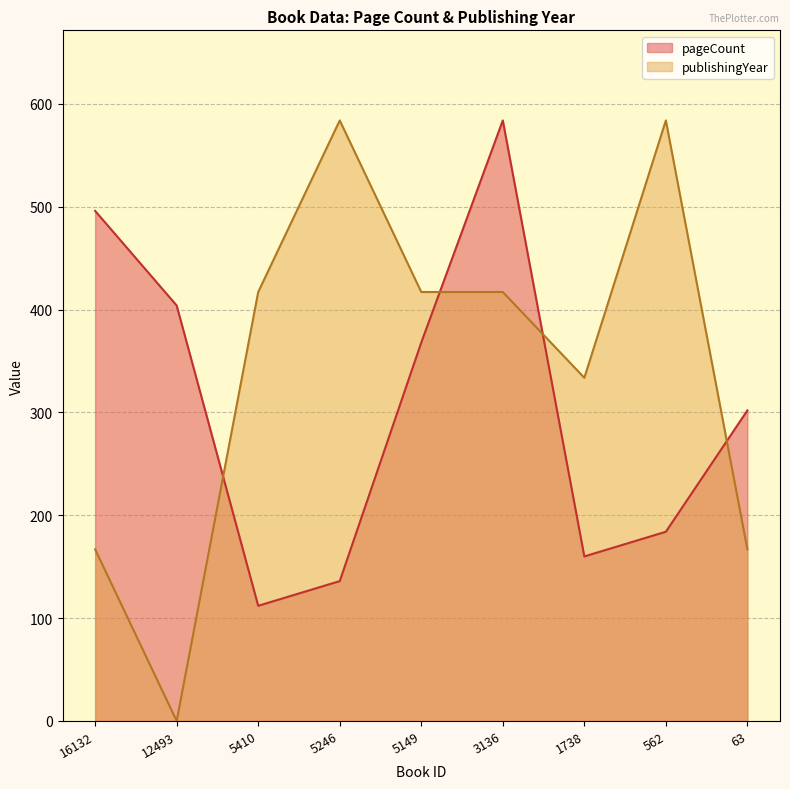

What is the spread (max minus min) of values at 63?

135.1